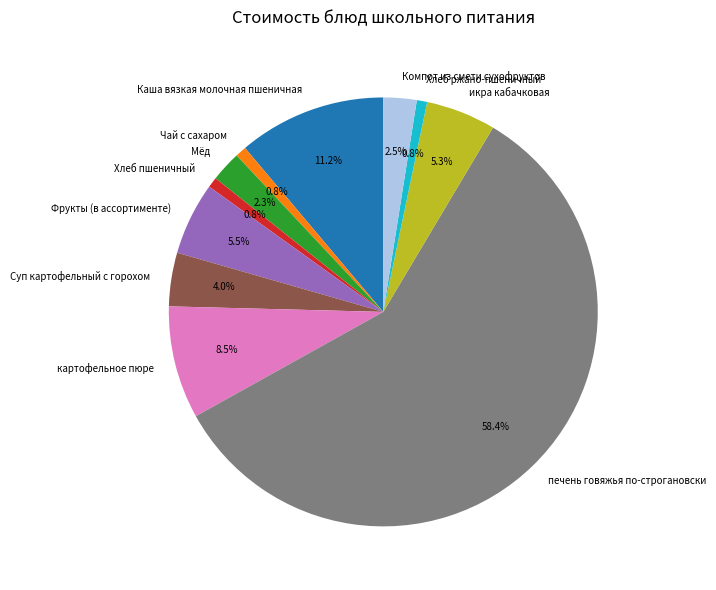

What is the ratio of the value at Компот из смети сухофруктов to the value at икра кабачковая?

0.5